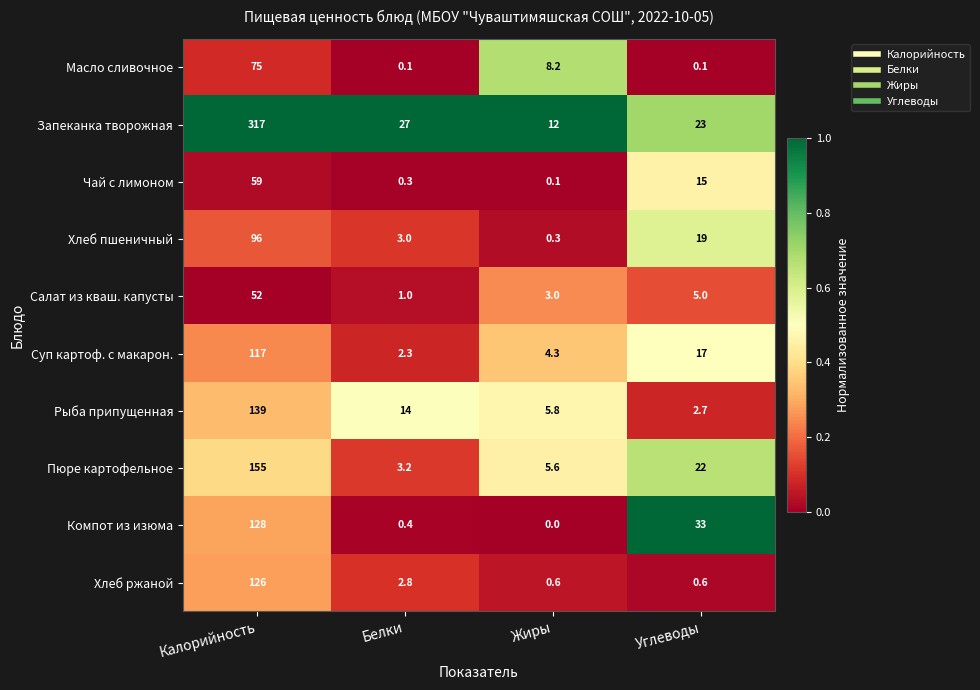

What is the average value of the Запеканка творожная series?

94.8